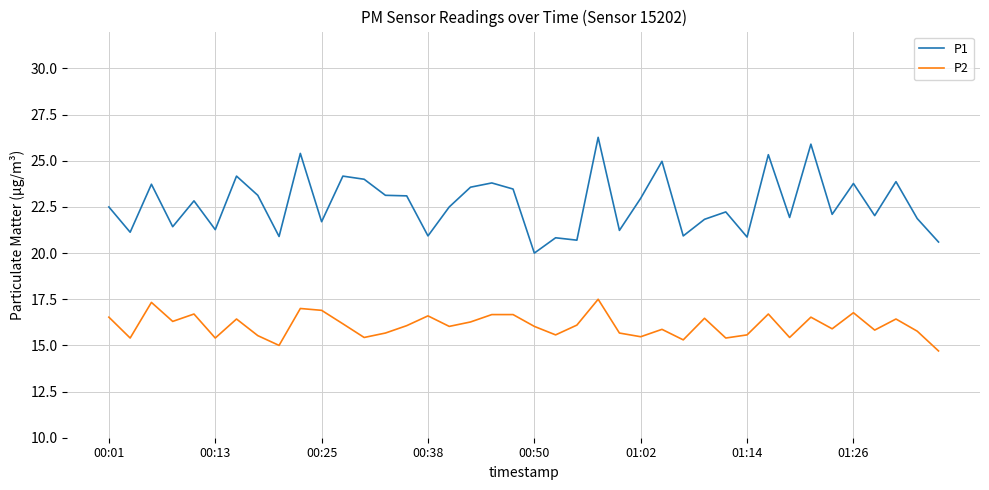

What are all the series names shown in the legend?

P1, P2